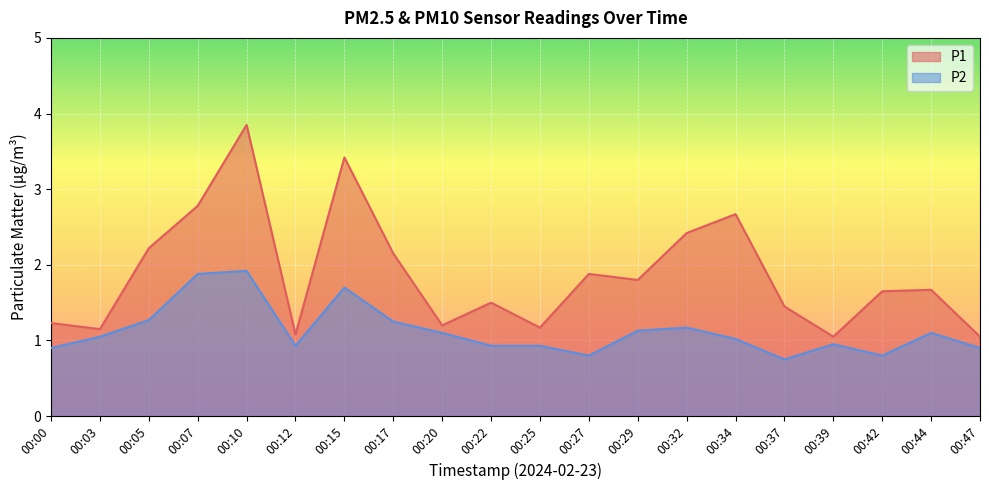

Rank the categories by P2 value from lowest to highest.

00:37, 00:27, 00:42, 00:00, 00:47, 00:12, 00:22, 00:25, 00:39, 00:34, 00:03, 00:20, 00:44, 00:29, 00:32, 00:17, 00:05, 00:15, 00:07, 00:10